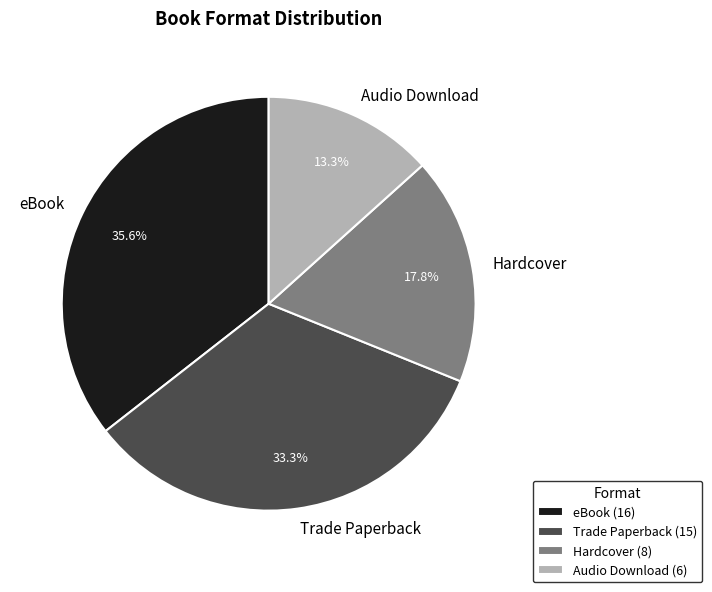

Count the number of slices in the pie.

4